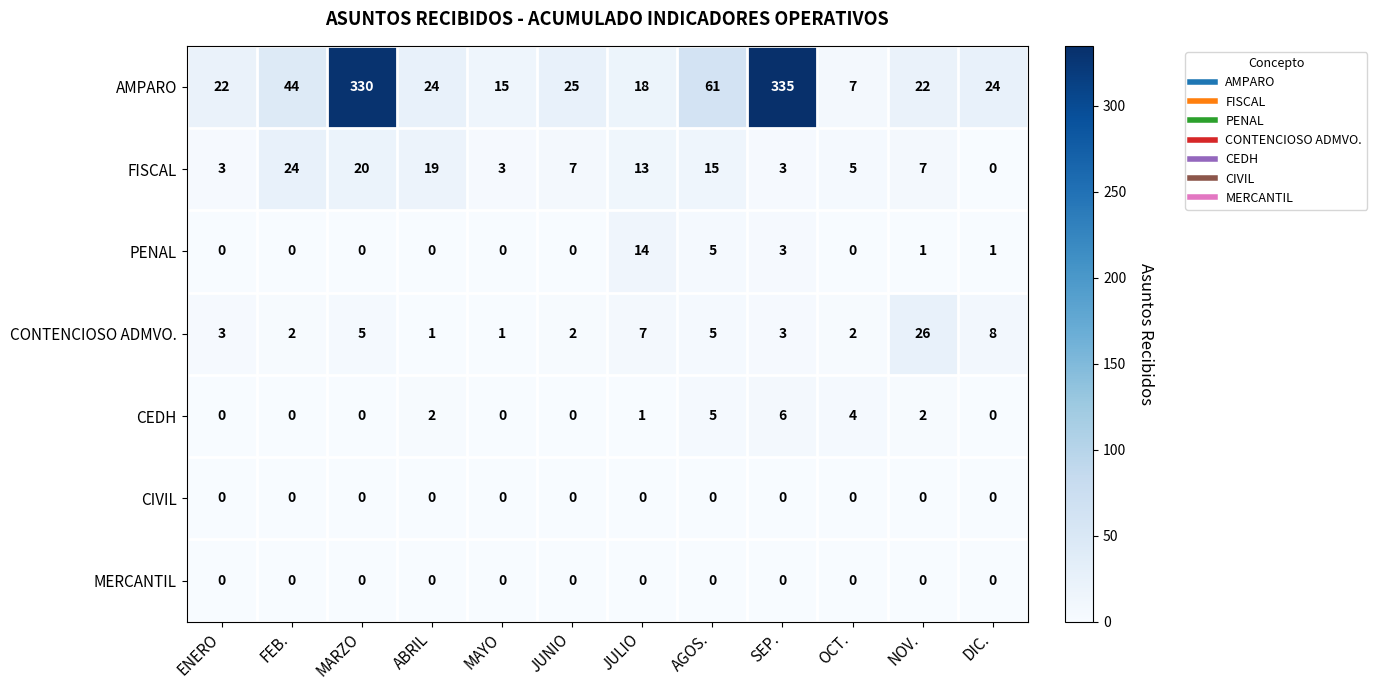

Between MAYO and OCT., which series saw the biggest shift?

AMPARO